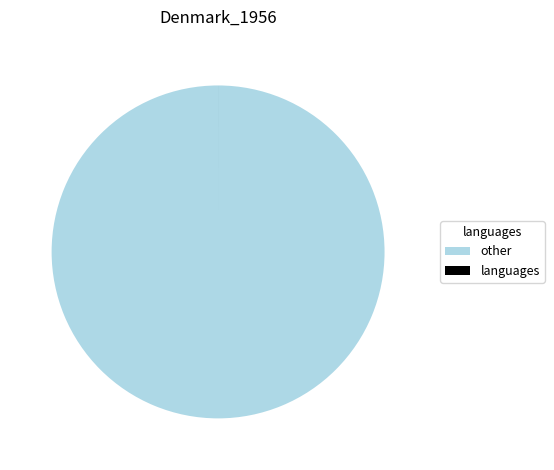

Which category has the biggest portion of the pie?

other